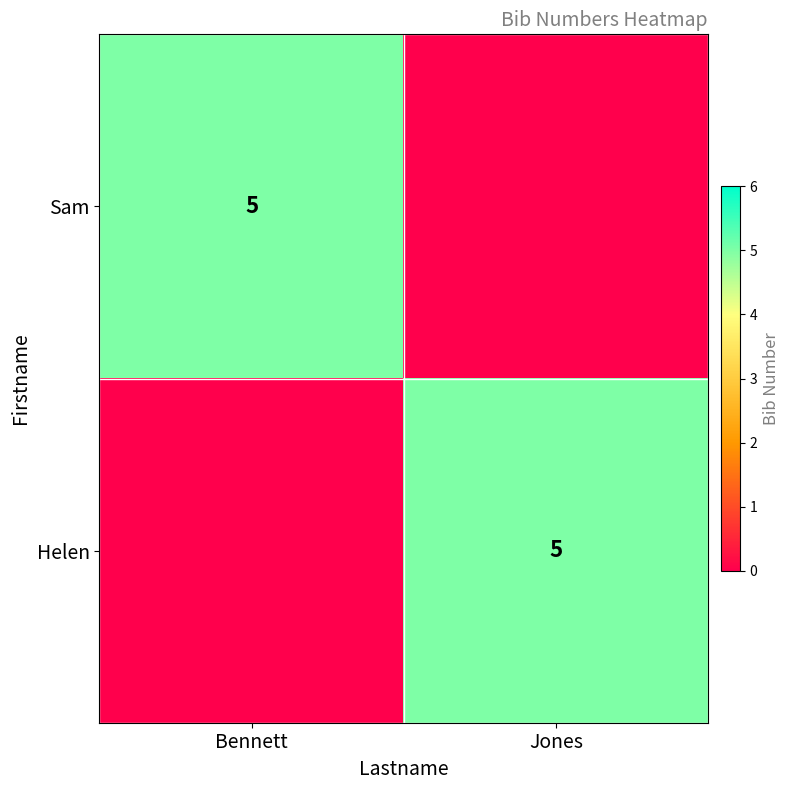

The value of Helen at Jones is 2. True or false?

False